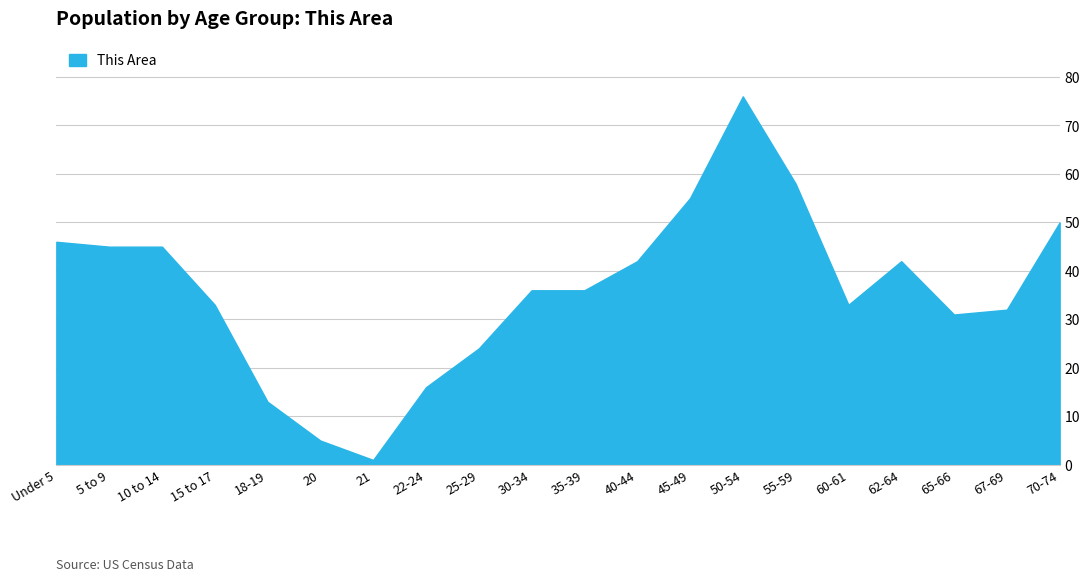

Where does the data first go above 36?

Under 5